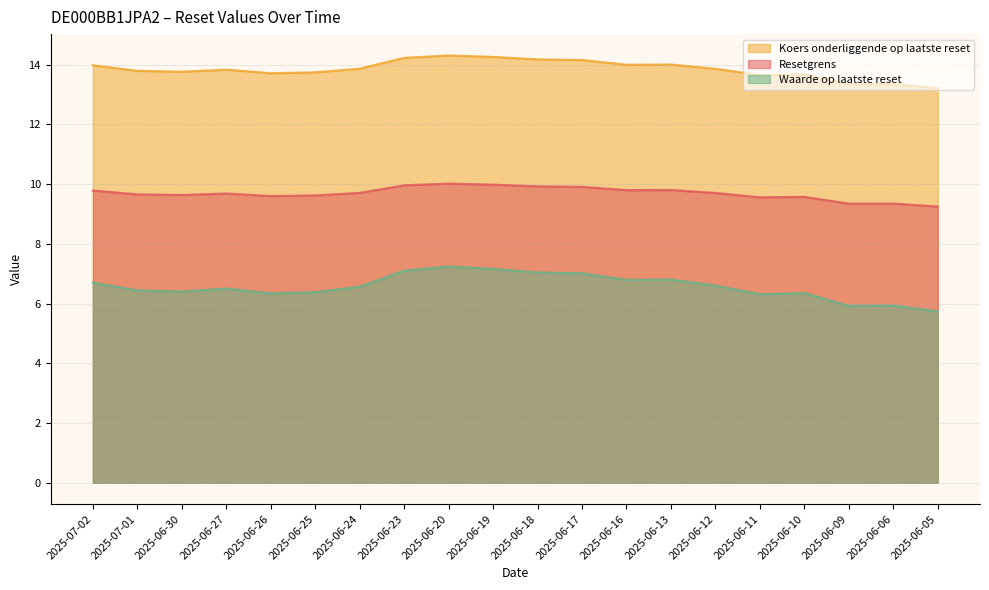

True or false: Resetgrens and Koers onderliggende op laatste reset intersect in this chart.

False